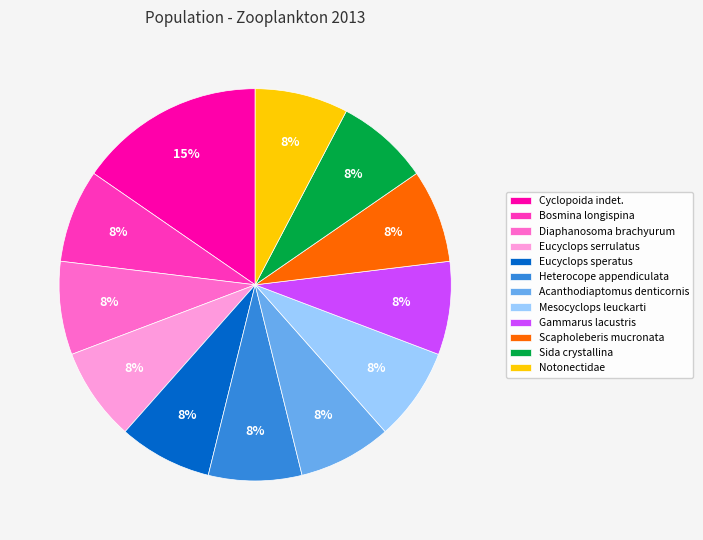

What is the largest slice in the pie chart?

Cyclopoida indet.